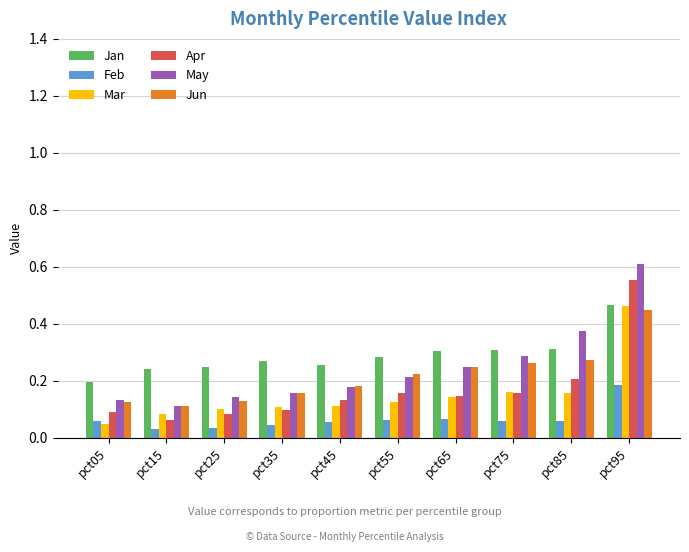

How many Jan values are between 0 and 1?

10